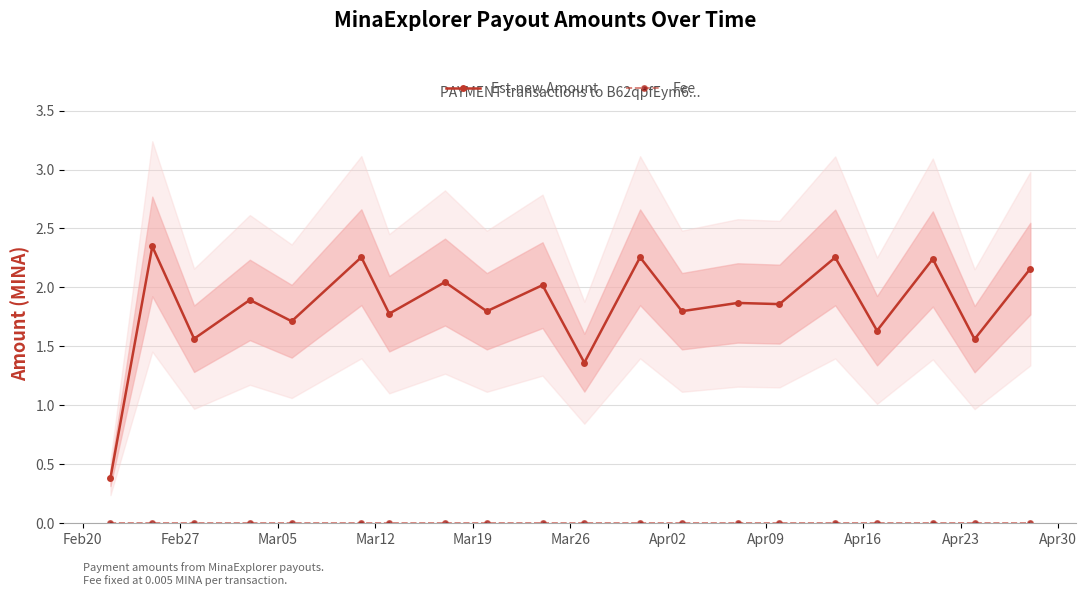

Reading left to right, transcribe all the data shown in this chart.

Est-new Amount: 0.4	2.3	1.6	1.9	1.7	2.3	1.8	2.0	1.8	2.0	1.4	2.3	1.8	1.9	1.9	2.3	1.6	2.2	1.6	2.2
Fee: 0.0	0.0	0.0	0.0	0.0	0.0	0.0	0.0	0.0	0.0	0.0	0.0	0.0	0.0	0.0	0.0	0.0	0.0	0.0	0.0